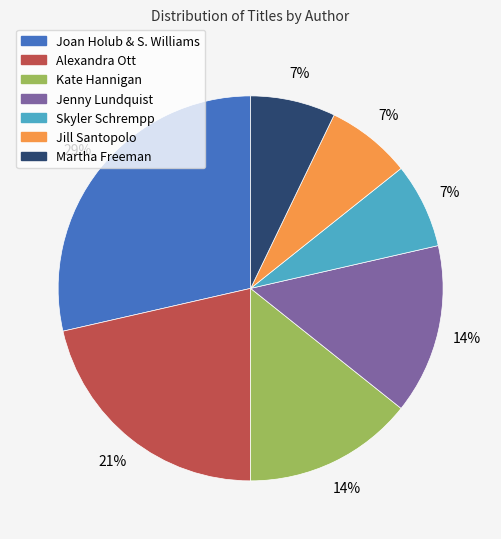

Does any single category account for the majority?

No